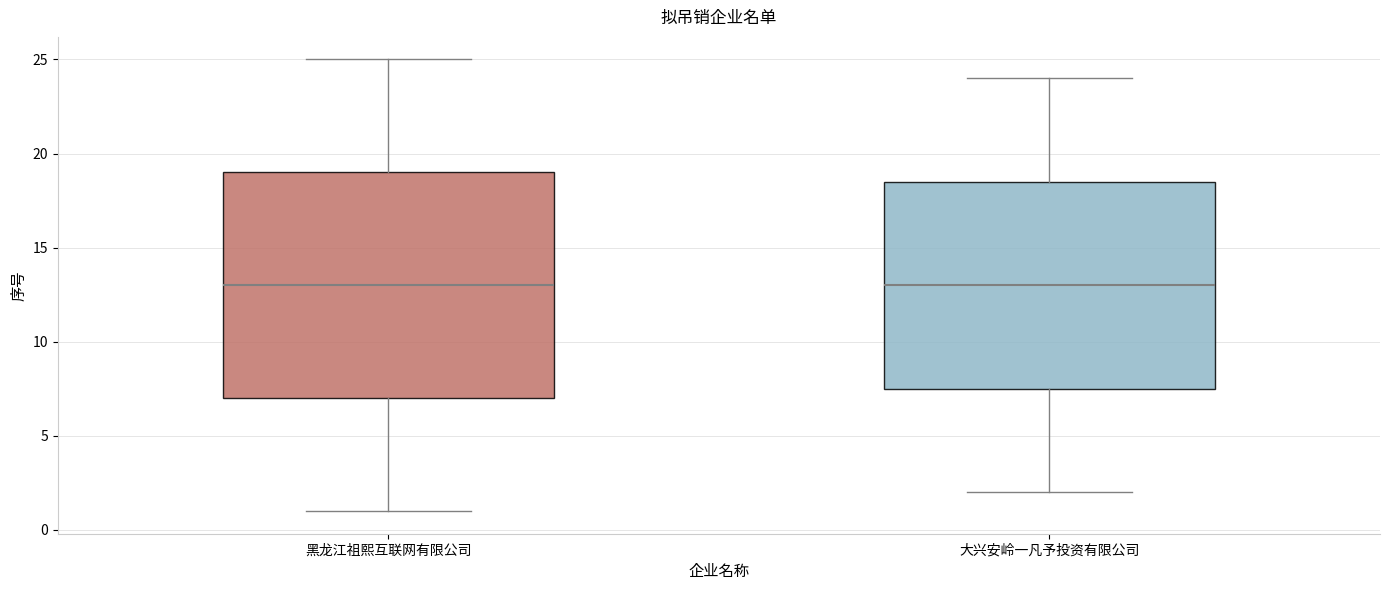

Comparing the boxes themselves (not the whiskers), which one is the tallest?

黑龙江祖熙互联网有限公司